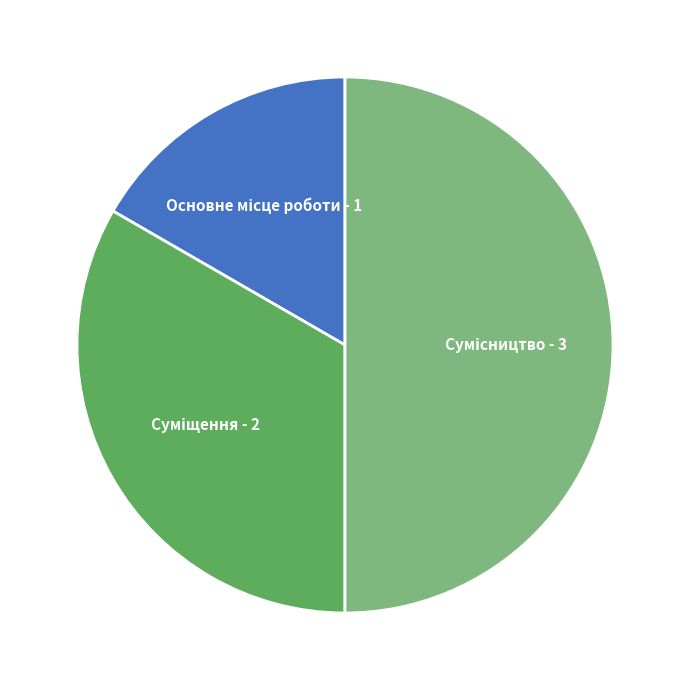

To the nearest percent, what portion does Сумісництво represent?

50%